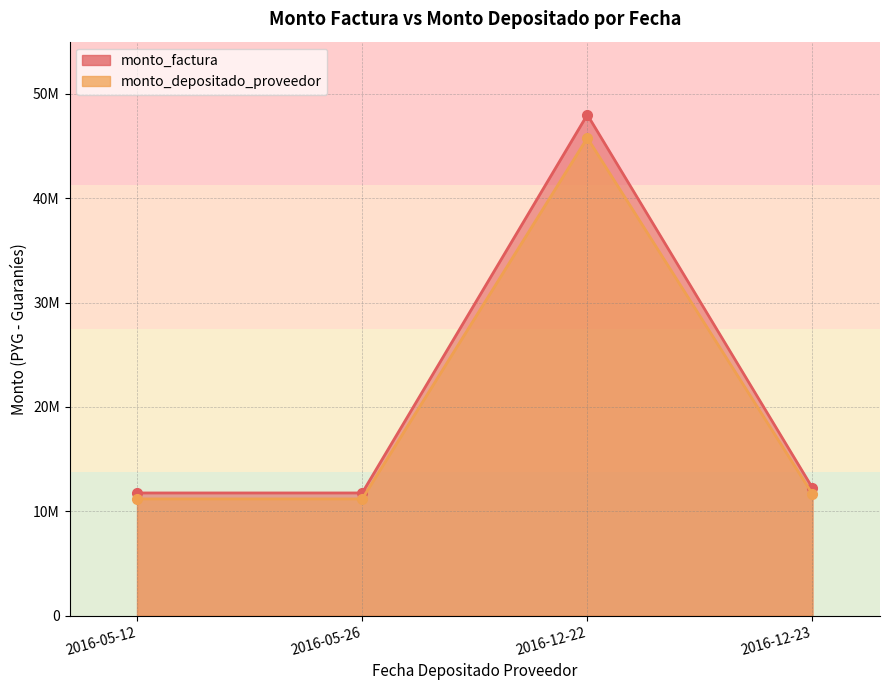

Reading left to right, extract all data points from this chart.

monto_factura (line): 2016-05-12=11759750	2016-05-26=11759750	2016-12-22=48000500	2016-12-23=12240500
monto_depositado_proveedor (line): 2016-05-12=11187353	2016-05-26=11187353	2016-12-22=45780797	2016-12-23=11646252